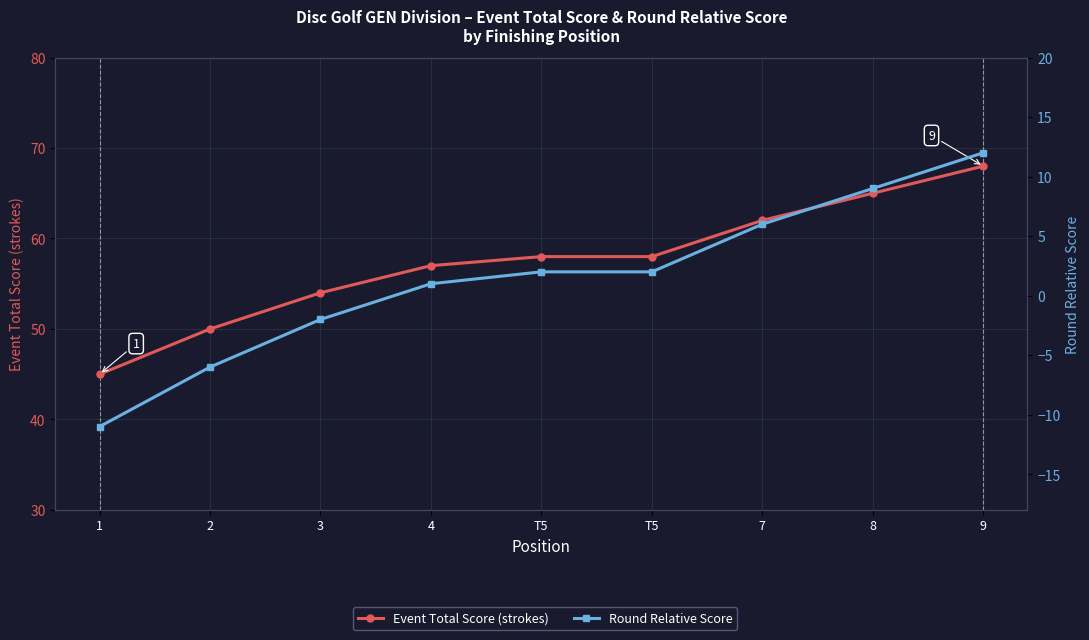

Between T5 and 3, which is larger?

T5